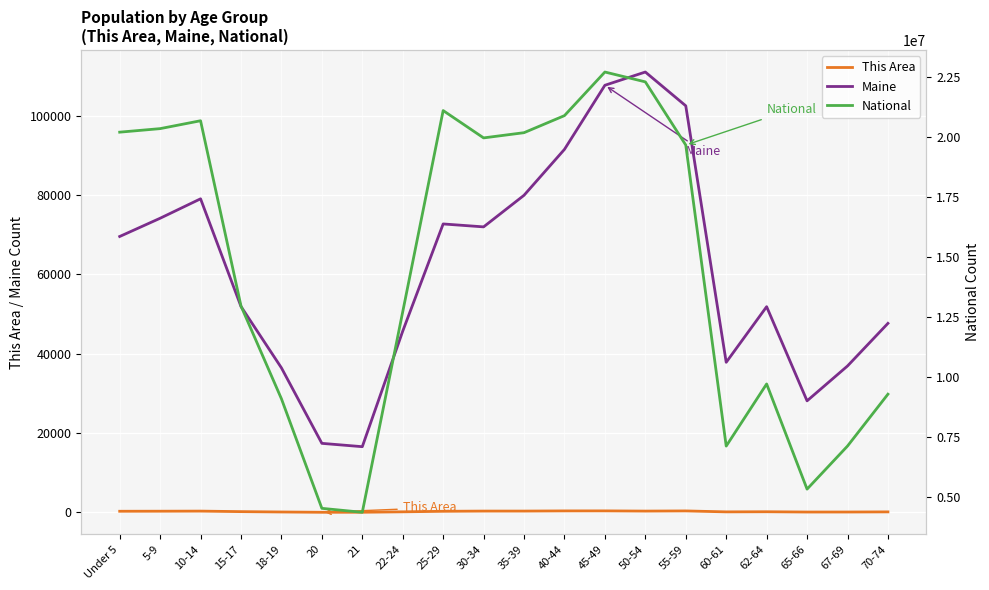

What is the label of the 11th point from the left?

35-39